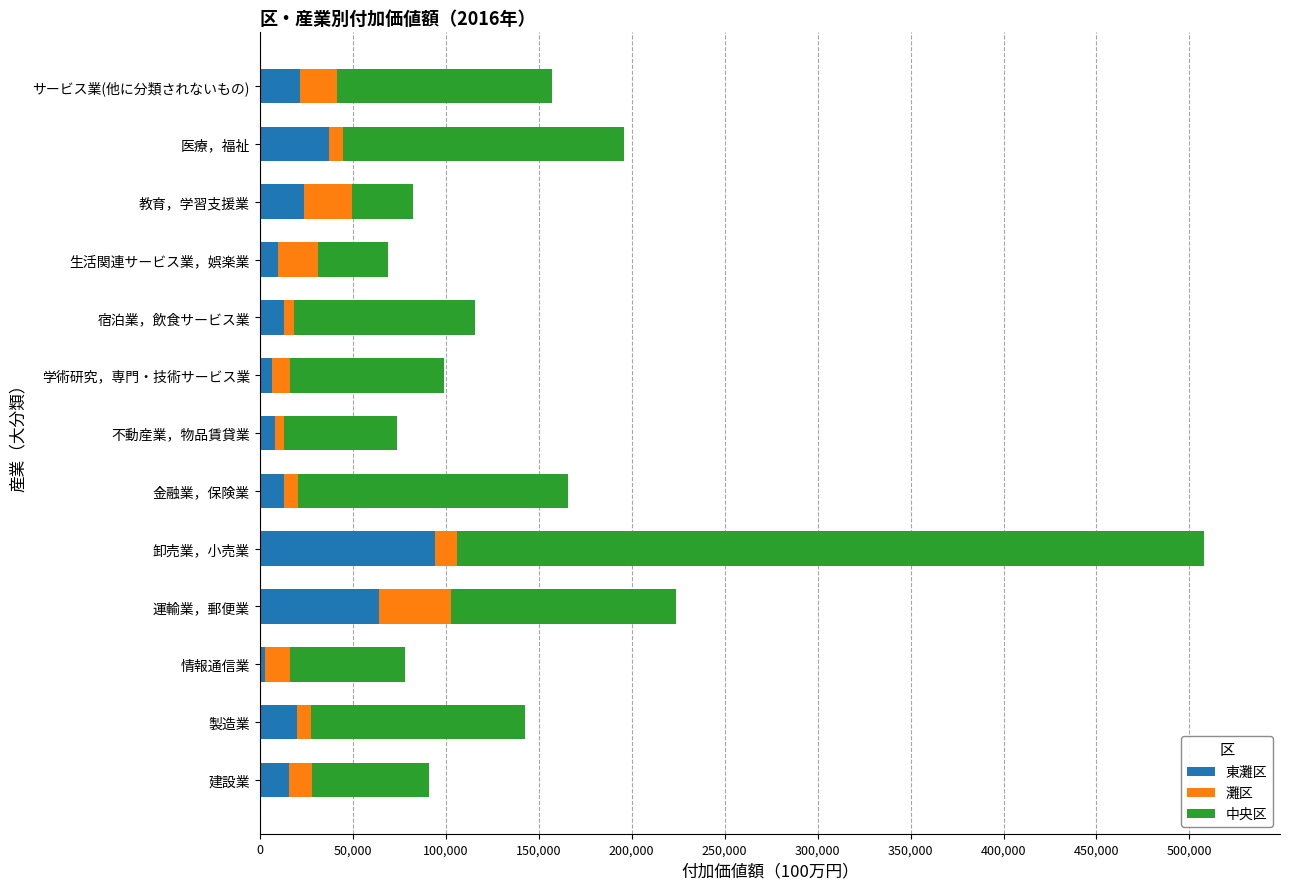

At which category is the sum across all series the highest?

卸売業，小売業